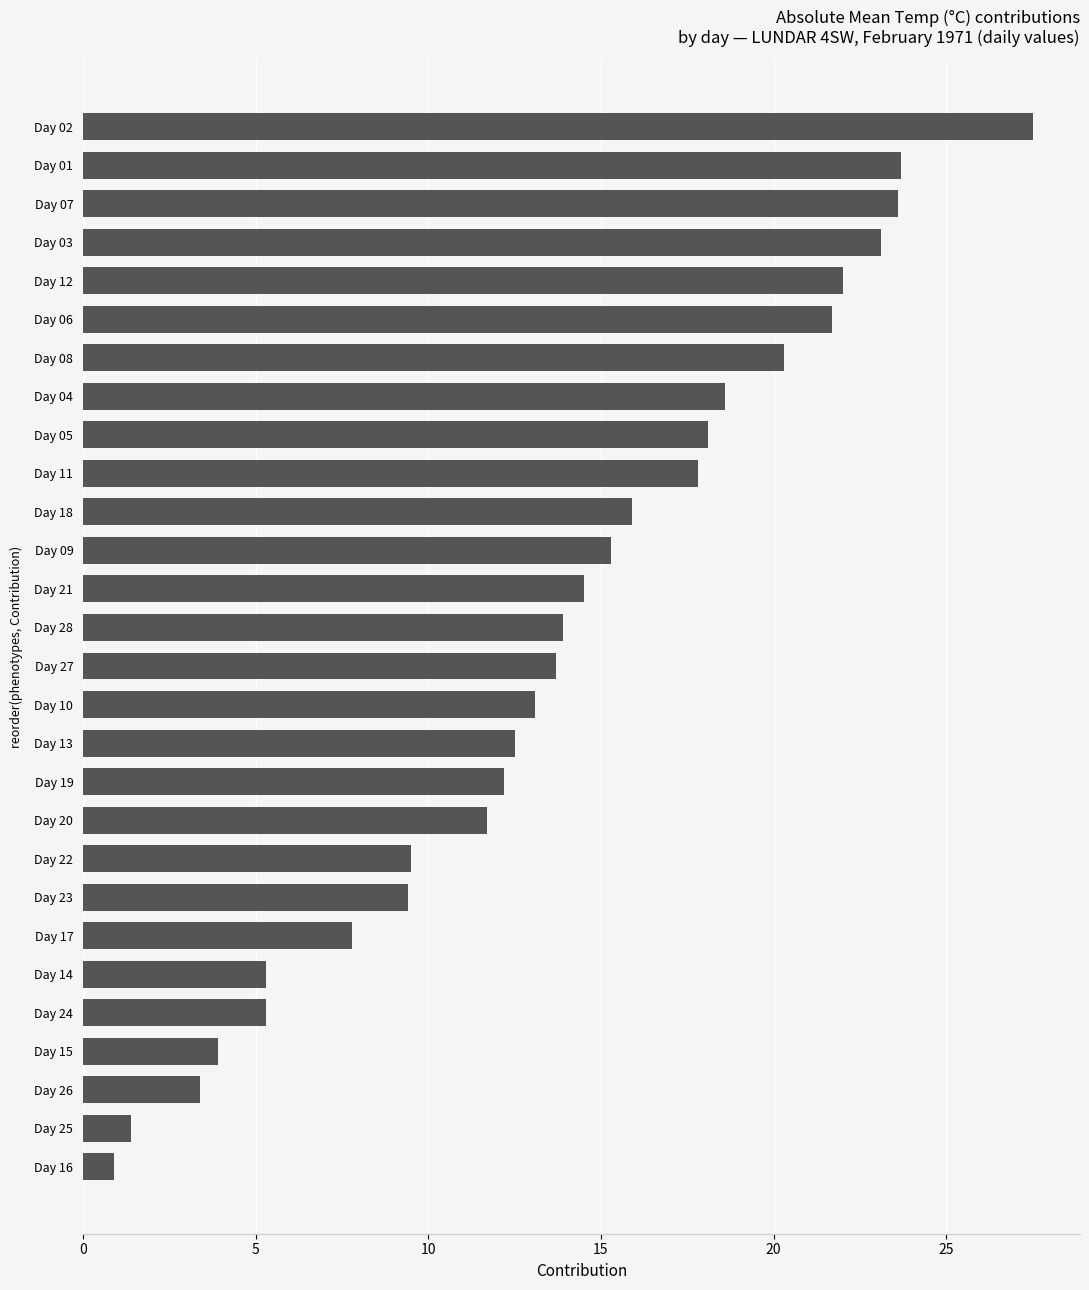

How many categories are shown in the chart?

28